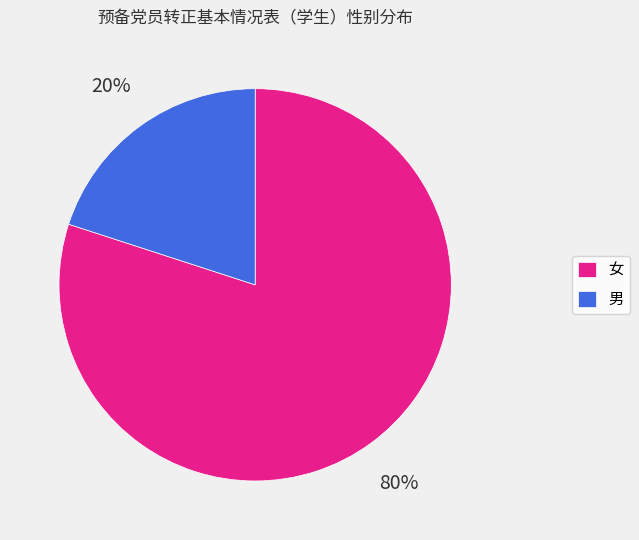

To the nearest percent, what is the average slice percentage?

50%